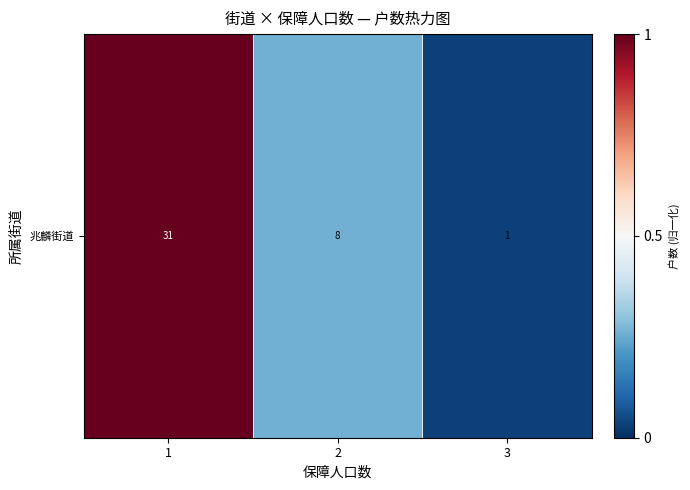

What value does the data have at 2?

0.3